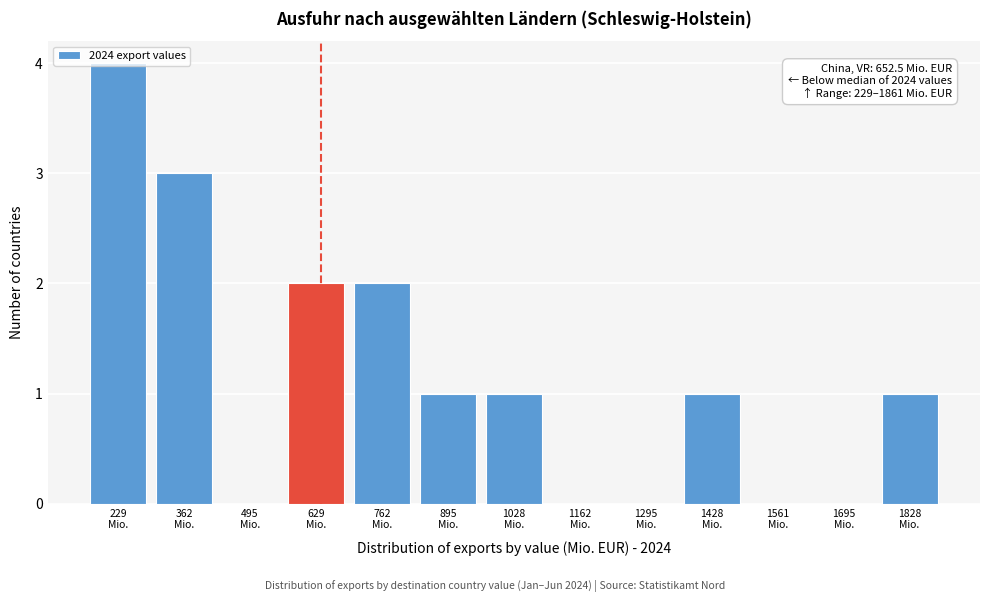

What is the sum of all values?

15